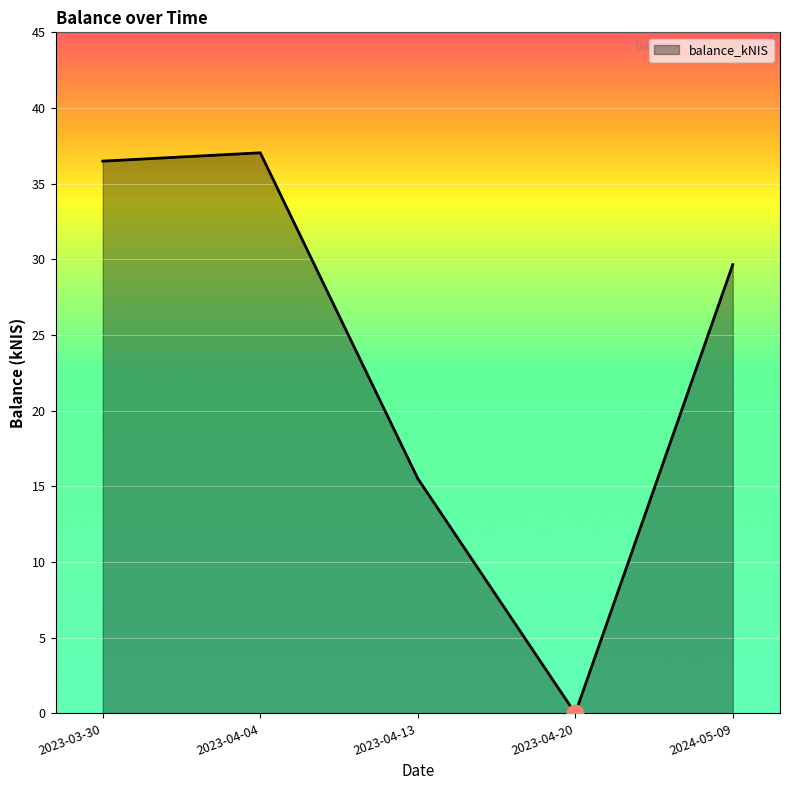

At which category does the data reach its first local peak?

2023-04-04